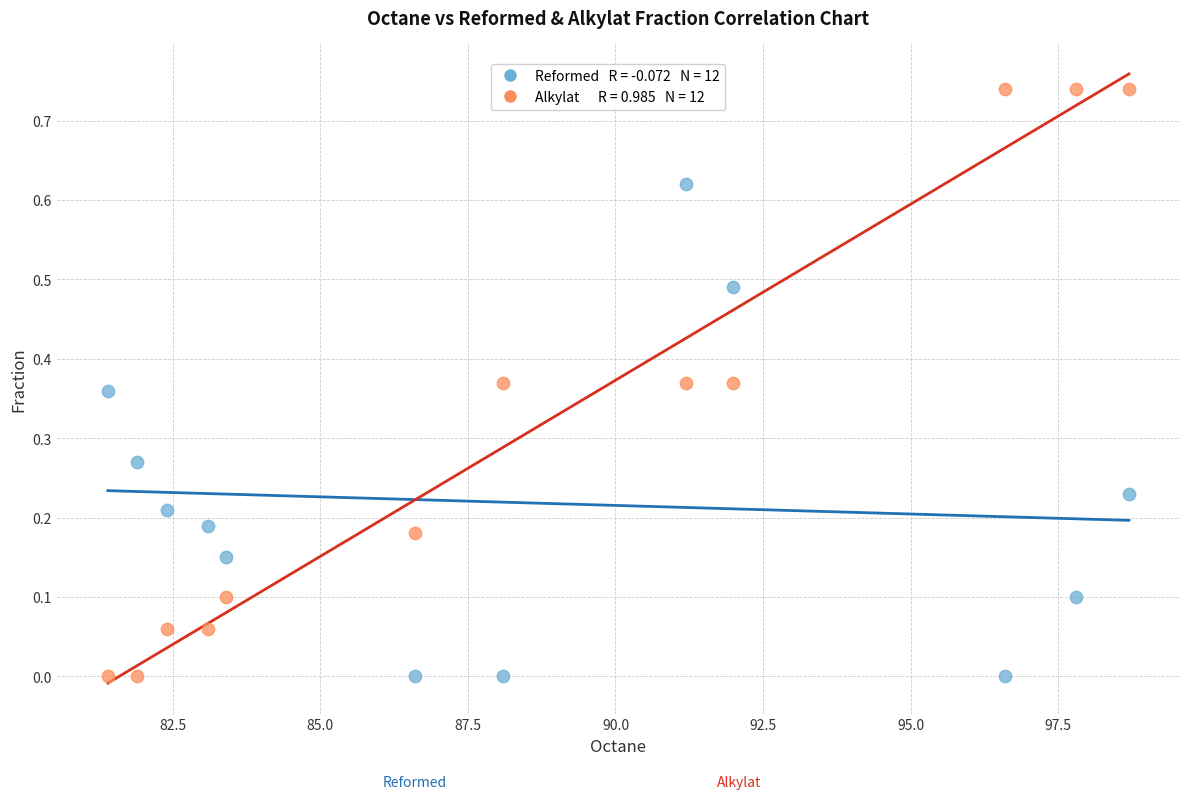

Across all data points, what is the range of X values (max minus min)?

17.3